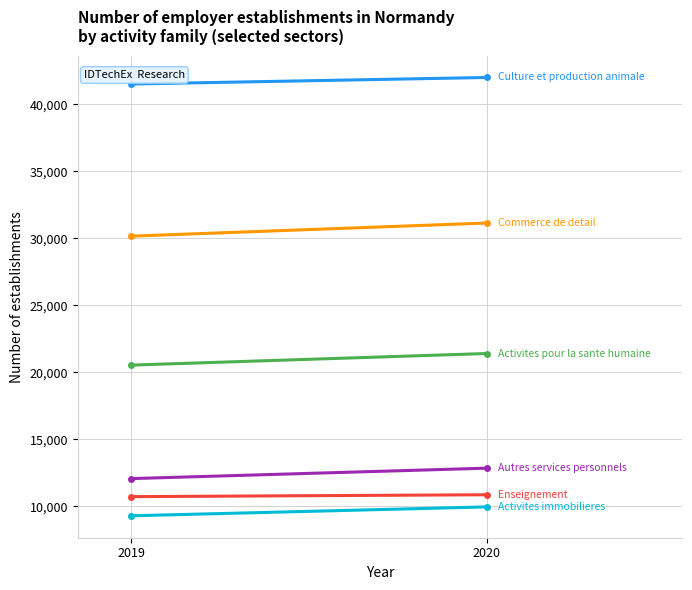

At which category is the sum across all series the highest?

2020